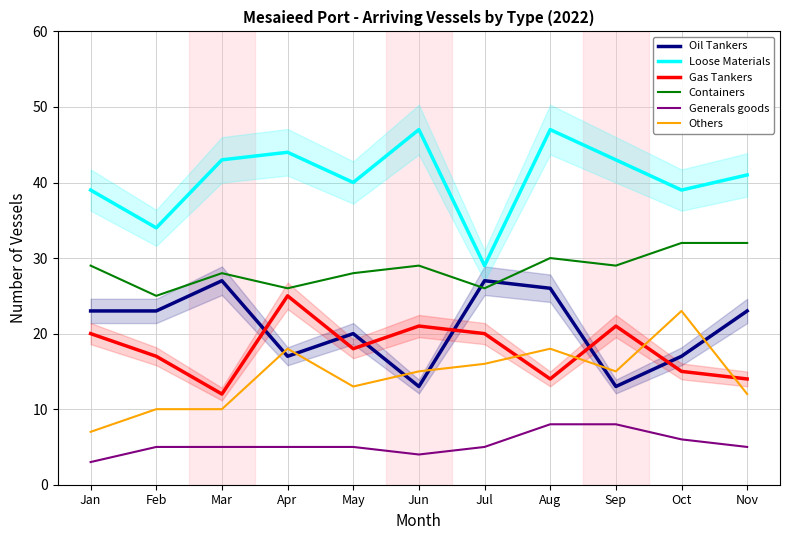

Between Jan and Nov, which series saw the biggest shift?

Gas Tankers